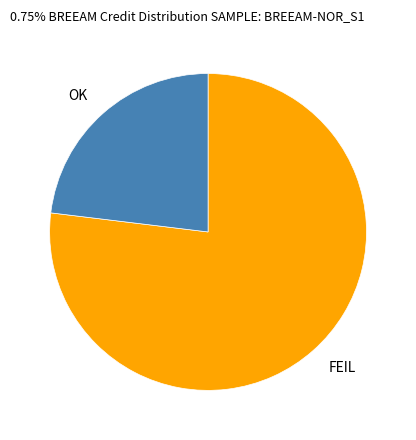

Is the sum of FEIL and OK greater than half?

Yes